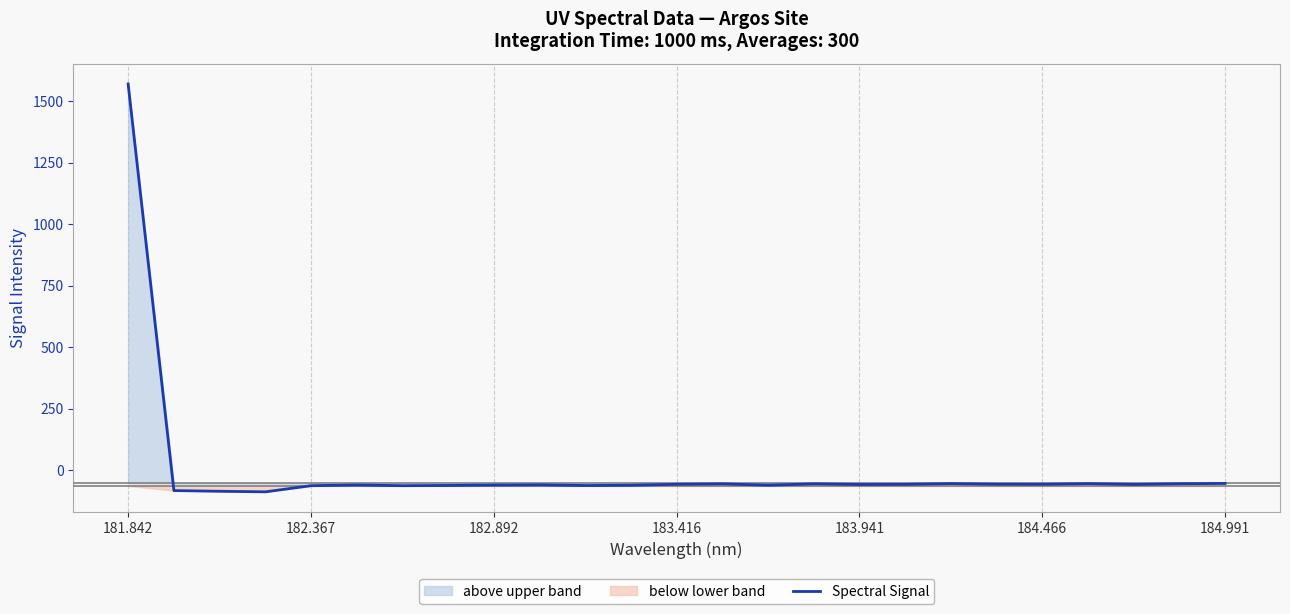

What is the difference between the maximum and second lowest values?

1656.5